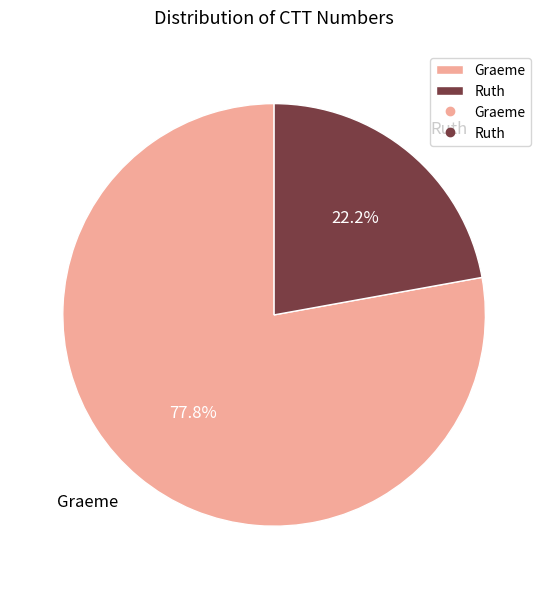

Is there a majority slice in this chart?

Yes